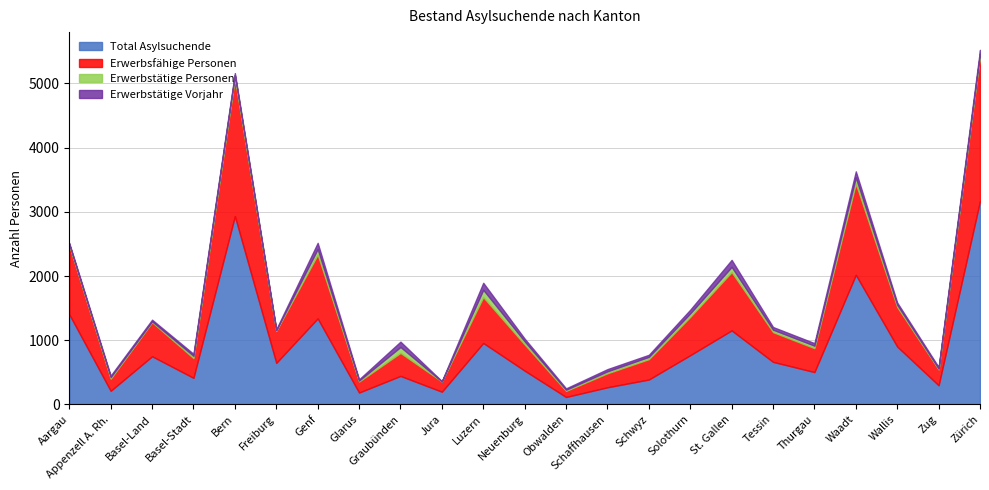

The value of Total Asylsuchende at Obwalden is 116. True or false?

True